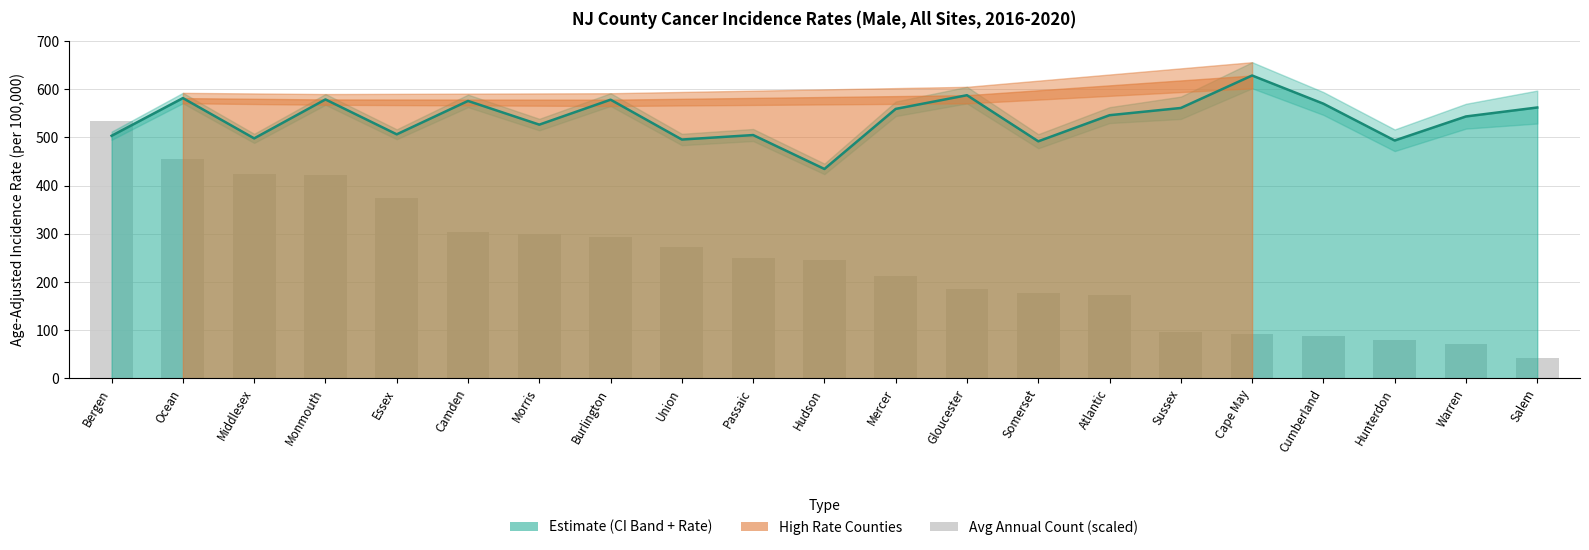

What is the value of the 16th bar from the left?

97.0